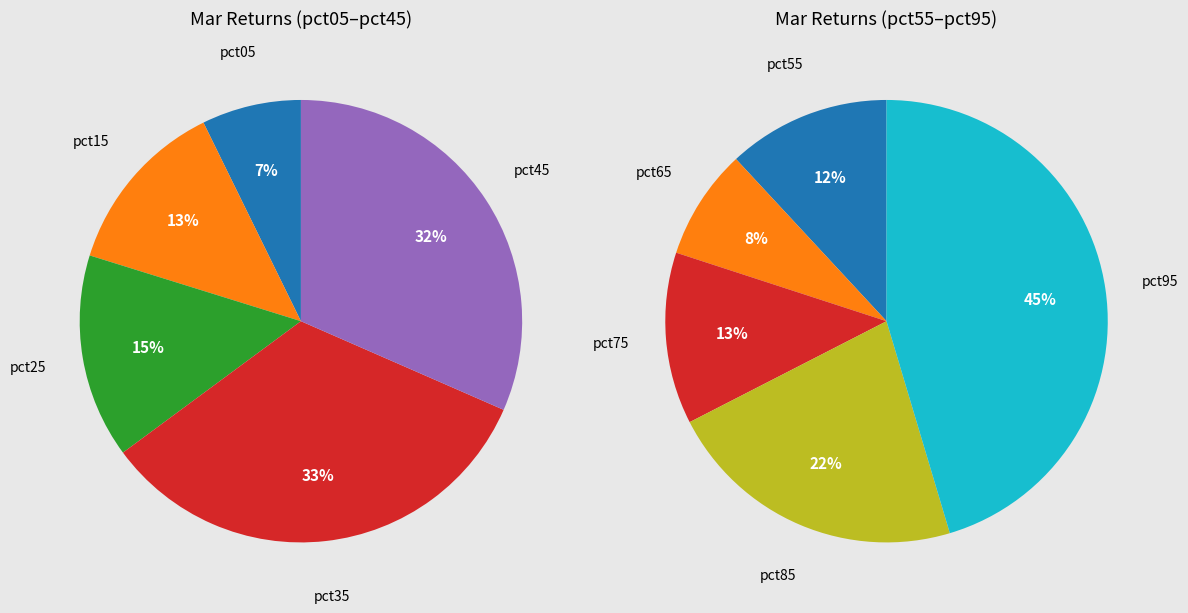

How much of the chart is everything except pct85?

85.6%